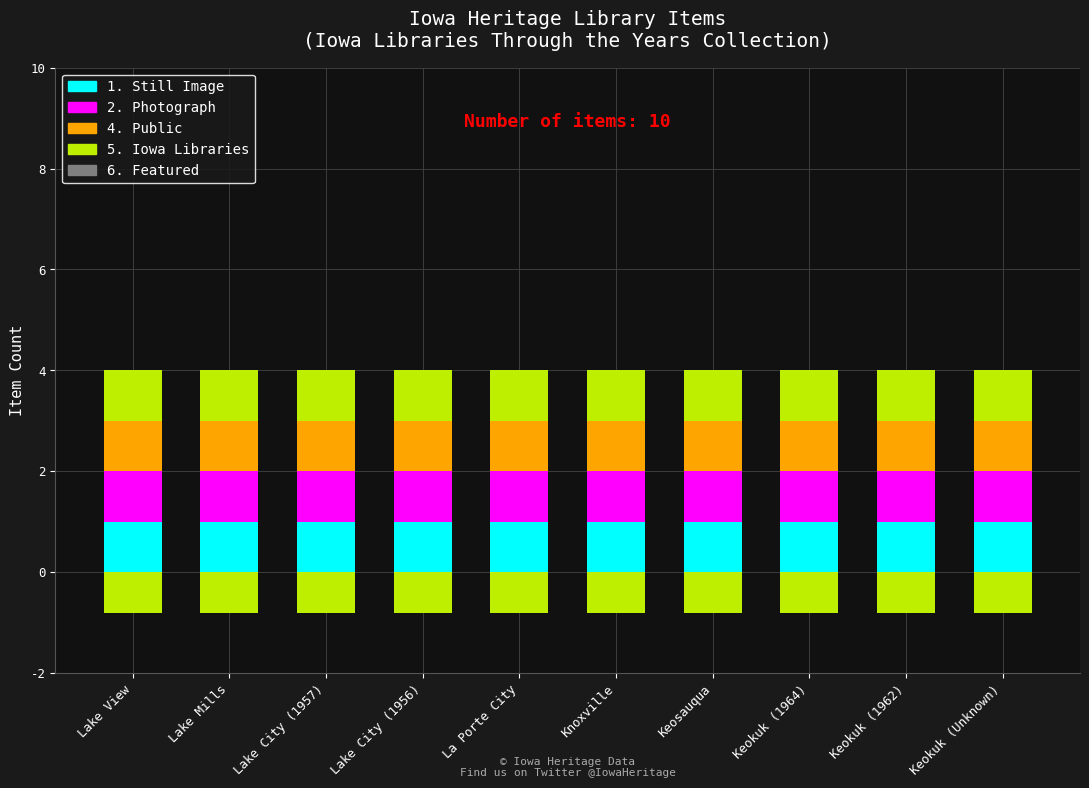

Which series changed the most between Lake View and Lake City (1957)?

1. Still Image